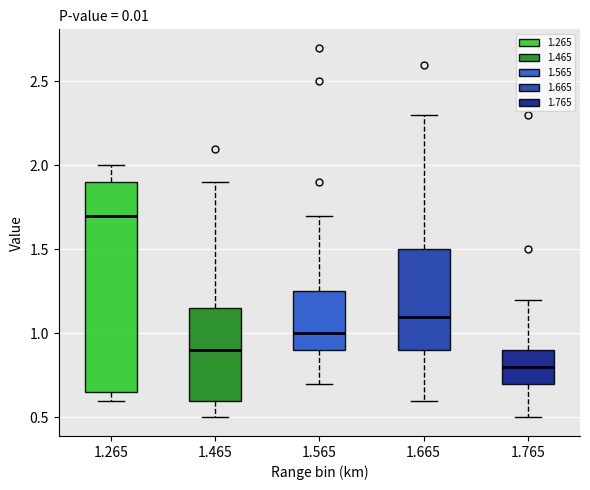

Which box is the tallest, from its lower edge to its upper edge?

1.265